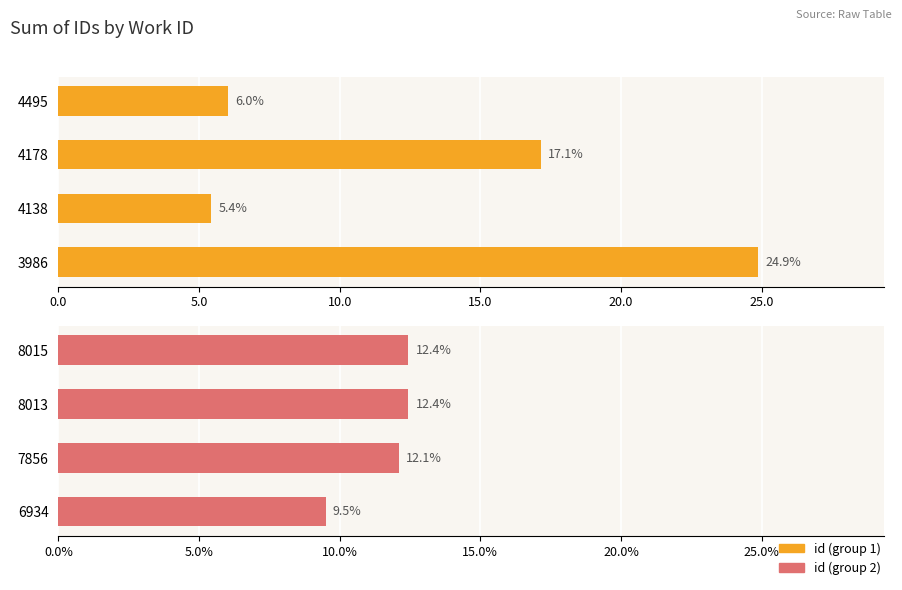

What is the sum of all id (group 1) values?

53.5